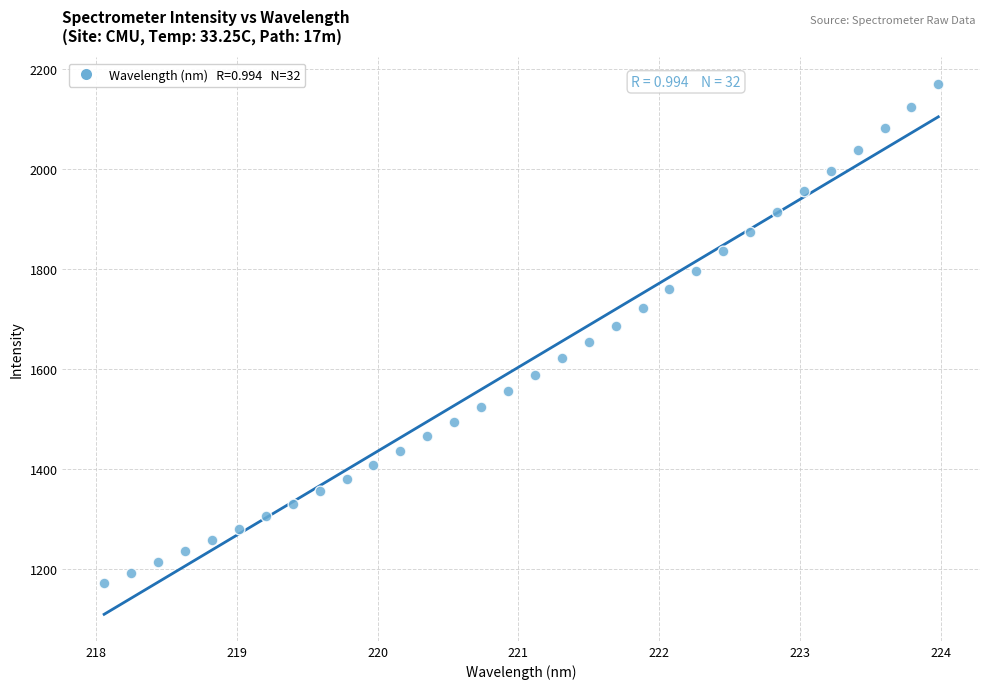

What is the range of Y values (max minus min)?

996.9